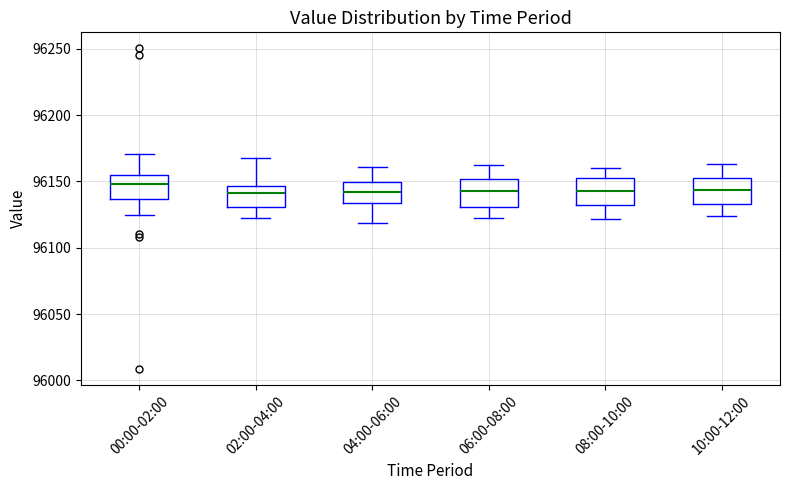

Reading left to right, transcribe this box plot: for each box, give where its median line is, the range the box spans, and where its two whiskers end, as read against the y-axis. The values are not printed on the chart, so give them approximately, as read against the axis.

00:00-02:00: median 96150, box 96135 to 96155, whiskers 96125 to 96170
02:00-04:00: median 96140, box 96130 to 96145, whiskers 96120 to 96170
04:00-06:00: median 96140, box 96135 to 96150, whiskers 96120 to 96160
06:00-08:00: median 96145, box 96130 to 96150, whiskers 96120 to 96160
08:00-10:00: median 96145, box 96130 to 96150, whiskers 96120 to 96160
10:00-12:00: median 96145, box 96135 to 96155, whiskers 96125 to 96165